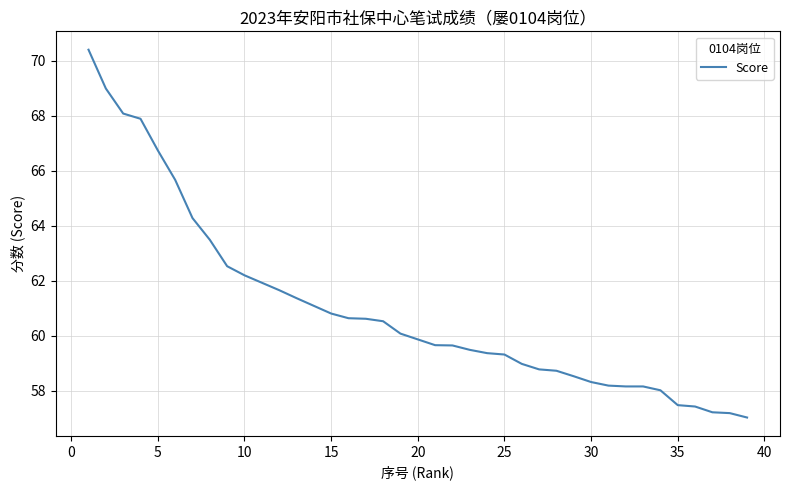

Does the chart display data point markers on the line(s)?

No